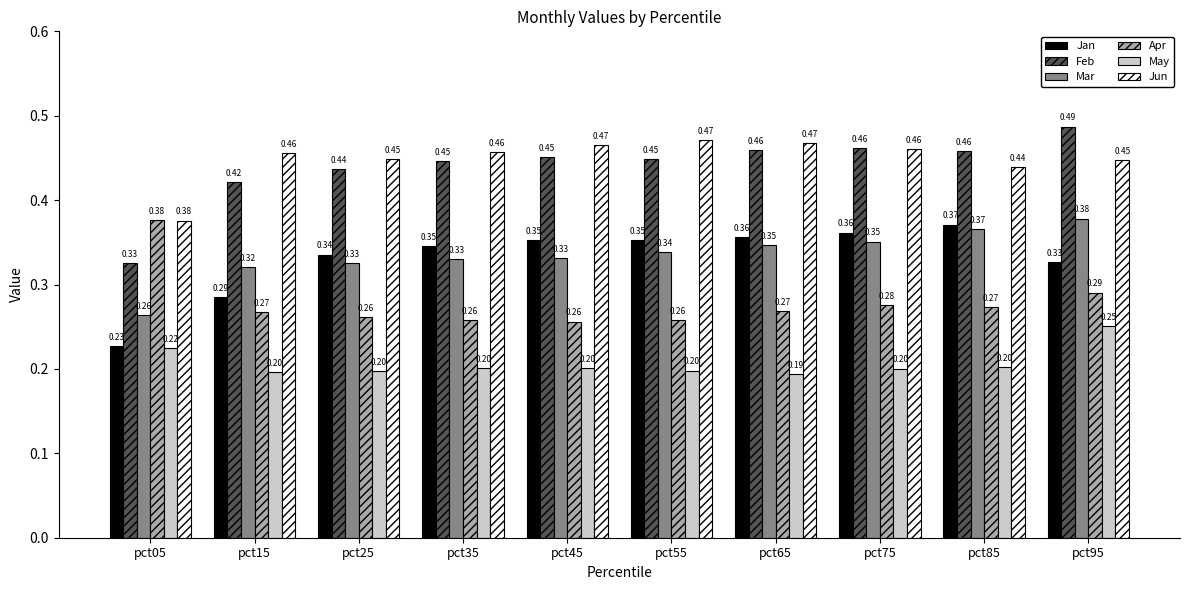

Is the value of May at pct15 greater than the value of Mar at pct85?

No